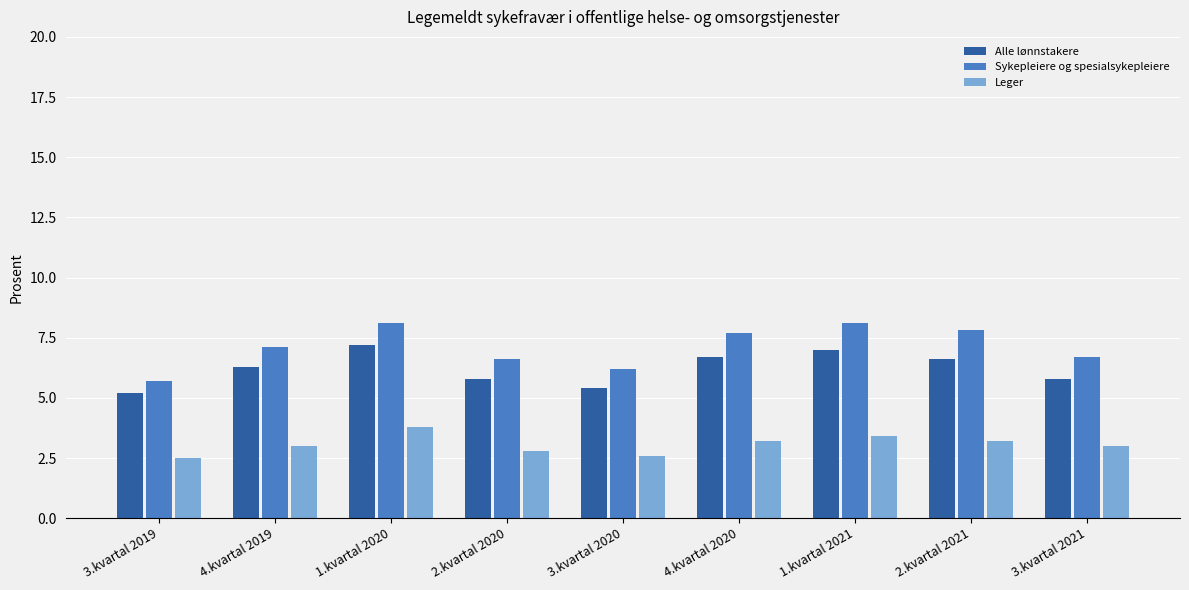

What is the minimum value for Leger?

2.5